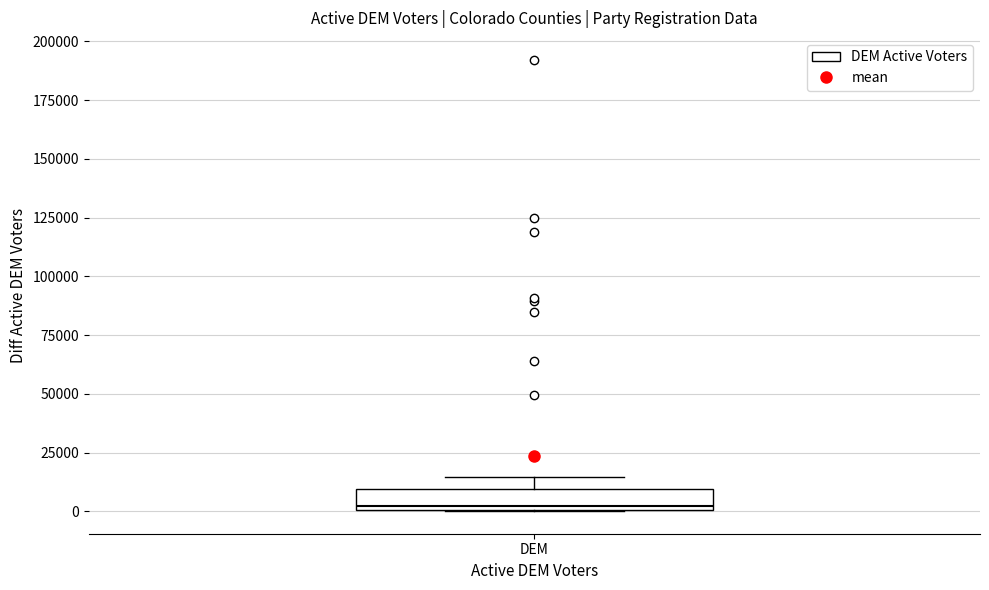

Transcribe this box plot: give where the median line is, the range the box spans, and where the two whiskers end, as read against the y-axis. The values are not printed on the chart, so give them approximately, as read against the axis.

median 0 (just above the box's lower edge), box 0 to 10000, whiskers 0 to 15000